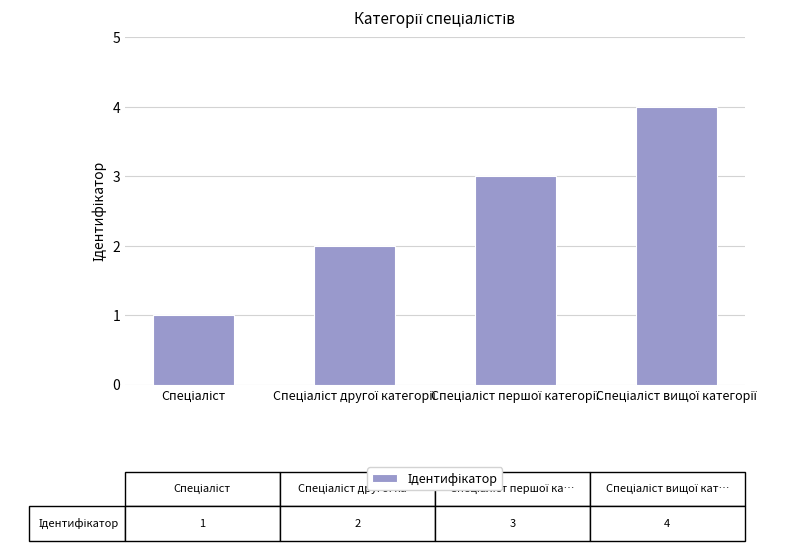

What is the difference between the maximum and minimum values?

3